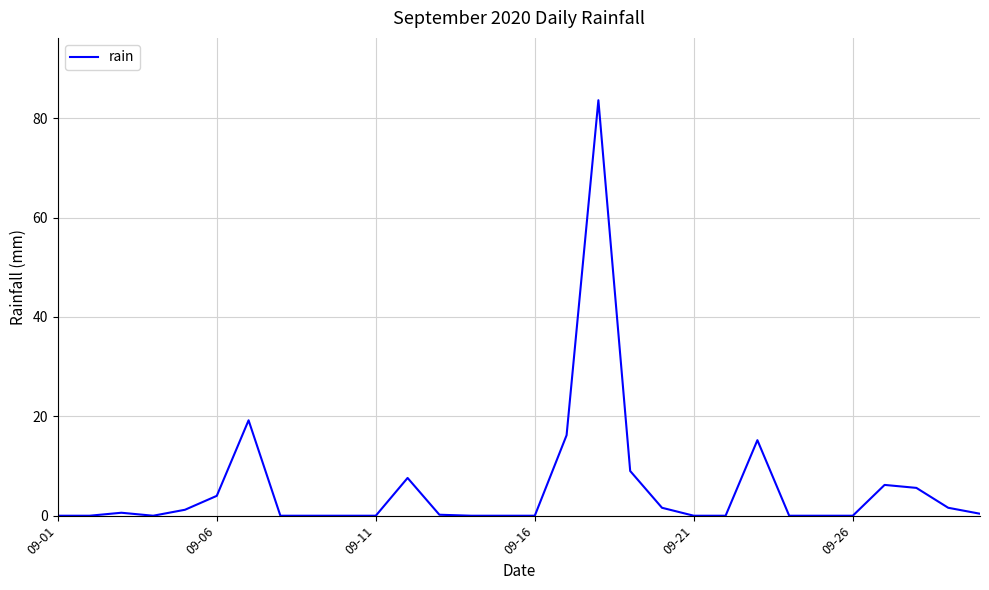

What is the difference between the maximum and minimum values?

83.6